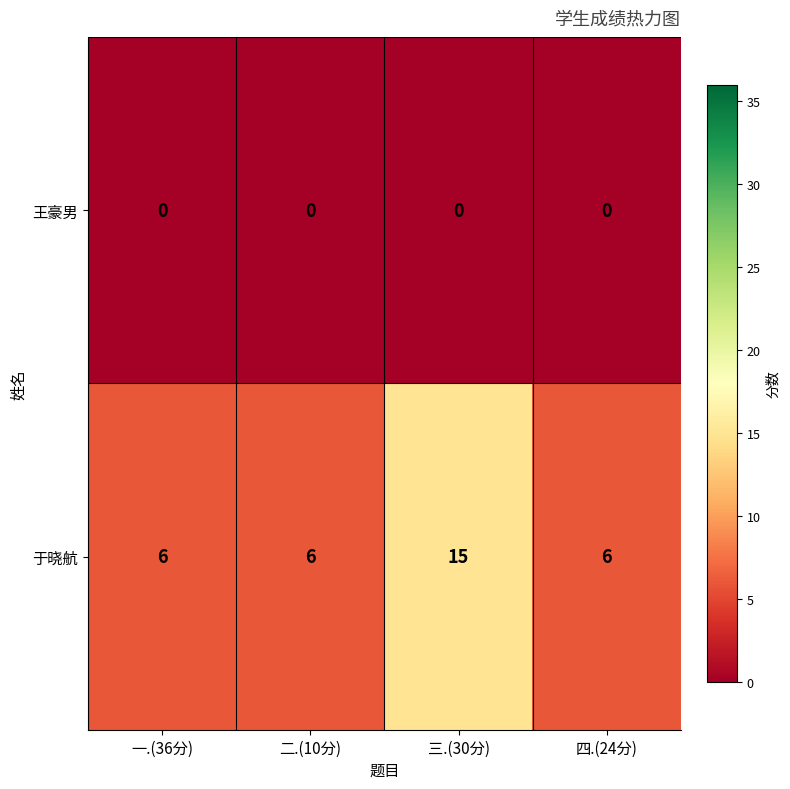

Rank the series by their maximum value, from highest to lowest.

于晓航, 王豪男